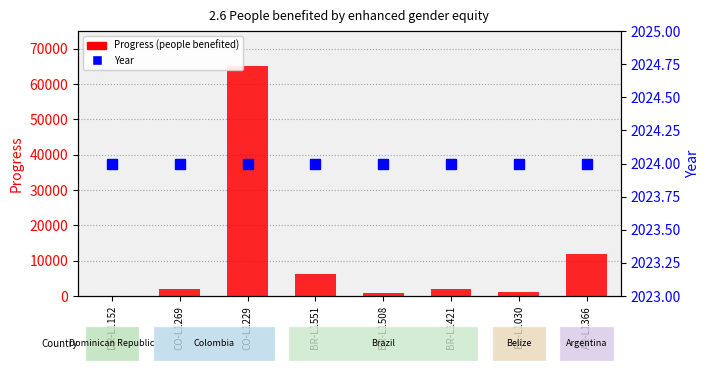

What is the label of the 6th bar from the right?

CO-L1229